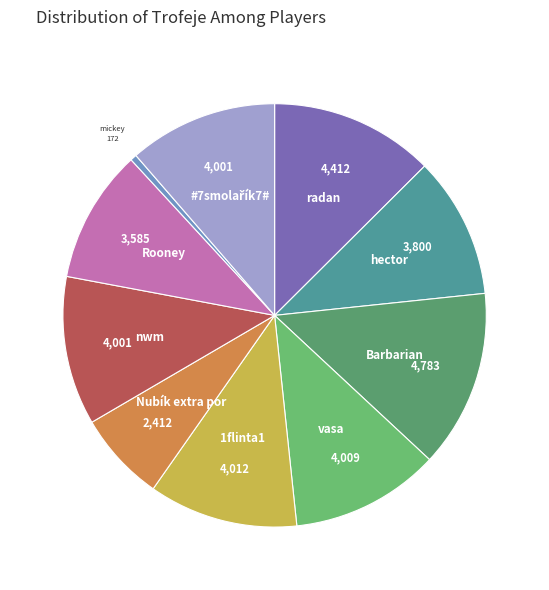

Does any single category account for the majority?

No